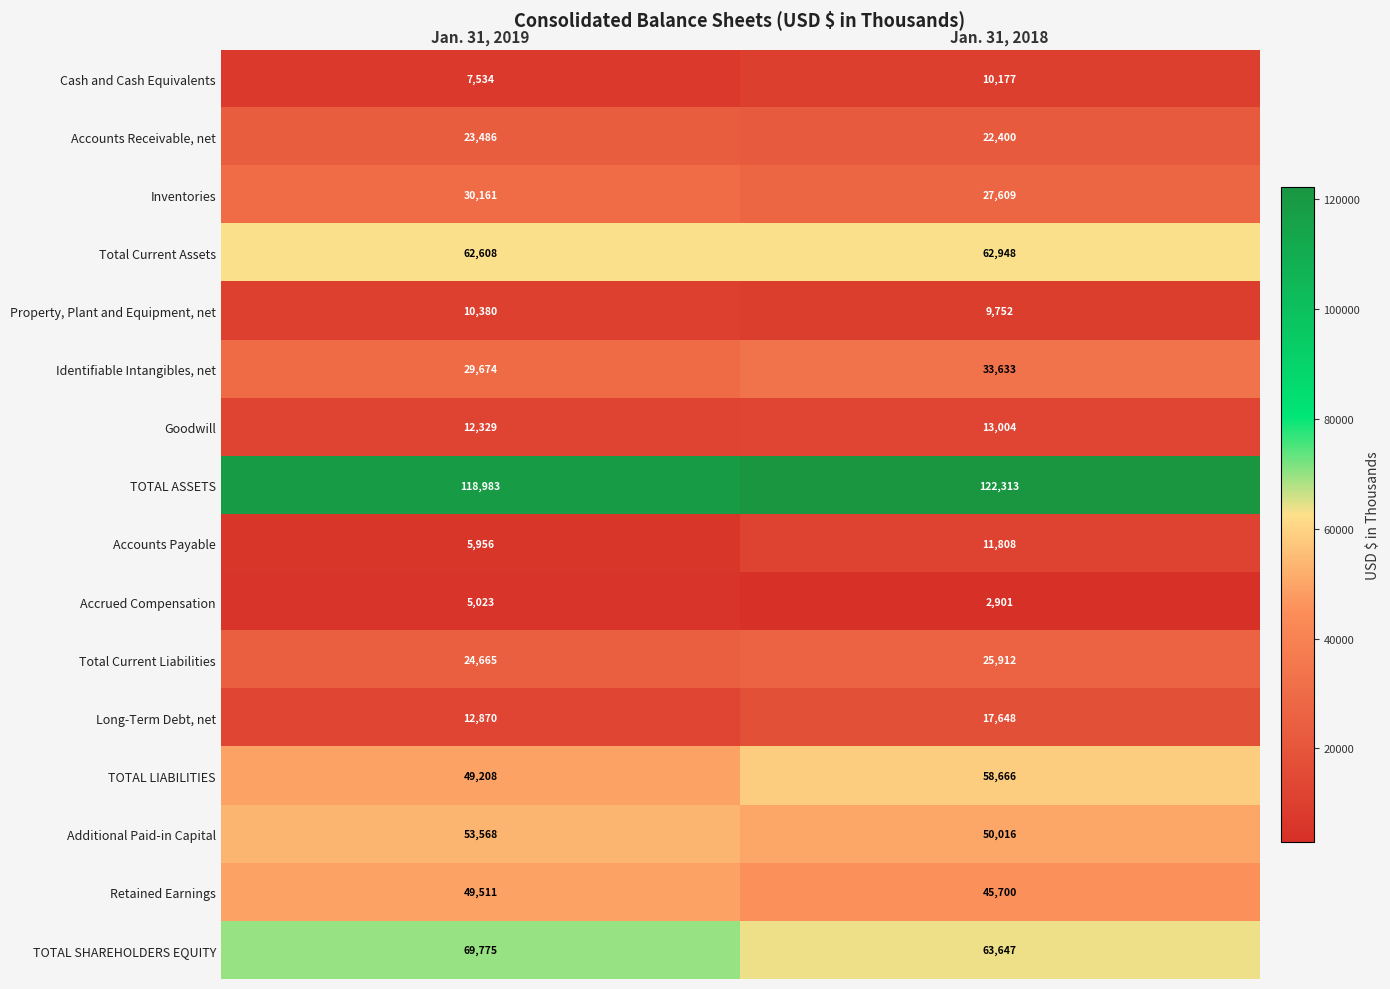

At which label does Total Current Liabilities reach its minimum?

Jan. 31, 2019